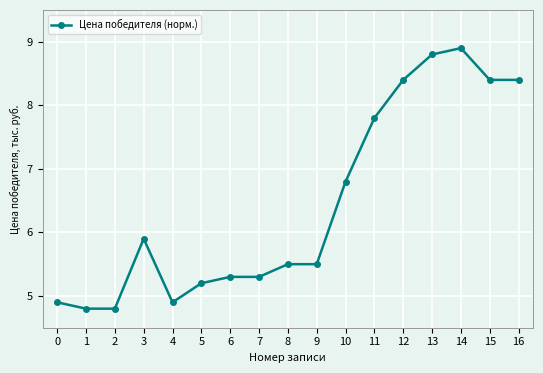

True or false: the data has more than 0 interior local peaks.

True